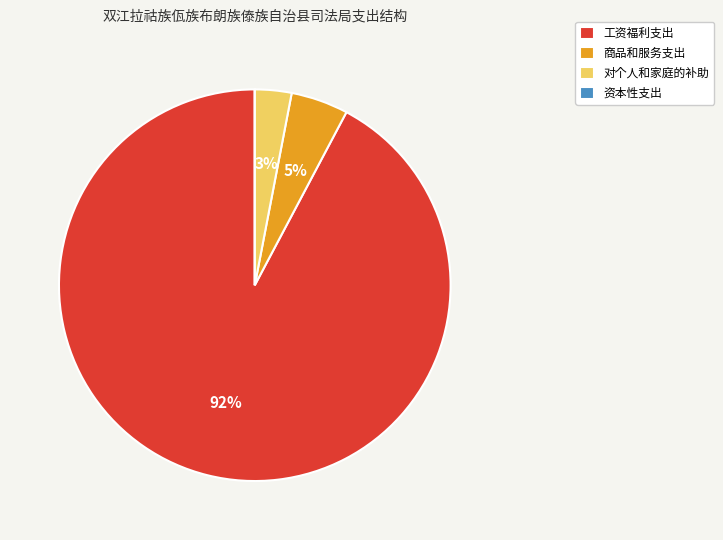

What is the largest slice in the pie chart?

工资福利支出